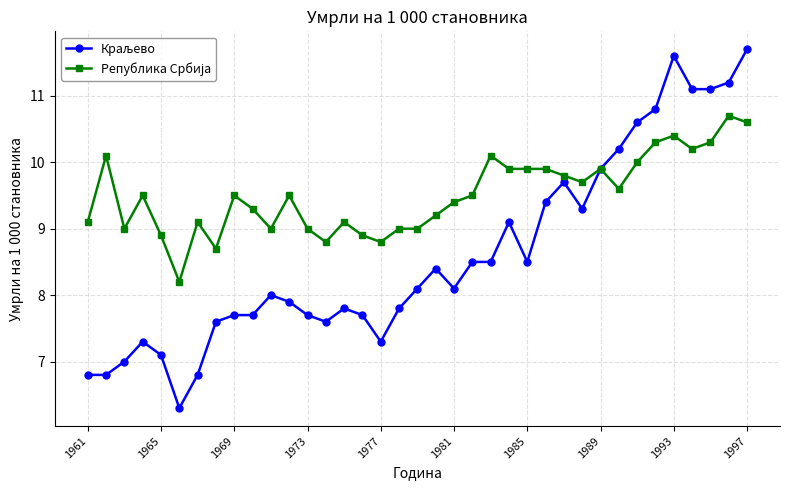

Reading right to left, extract all data points from this chart.

Краљево: 11.7	11.2	11.1	11.1	11.6	10.8	10.6	10.2	9.9	9.3	9.7	9.4	8.5	9.1	8.5	8.5	8.1	8.4	8.1	7.8	7.3	7.7	7.8	7.6	7.7	7.9	8.0	7.7	7.7	7.6	6.8	6.3	7.1	7.3	7.0	6.8	6.8
Република Србија: 10.6	10.7	10.3	10.2	10.4	10.3	10.0	9.6	9.9	9.7	9.8	9.9	9.9	9.9	10.1	9.5	9.4	9.2	9.0	9.0	8.8	8.9	9.1	8.8	9.0	9.5	9.0	9.3	9.5	8.7	9.1	8.2	8.9	9.5	9.0	10.1	9.1